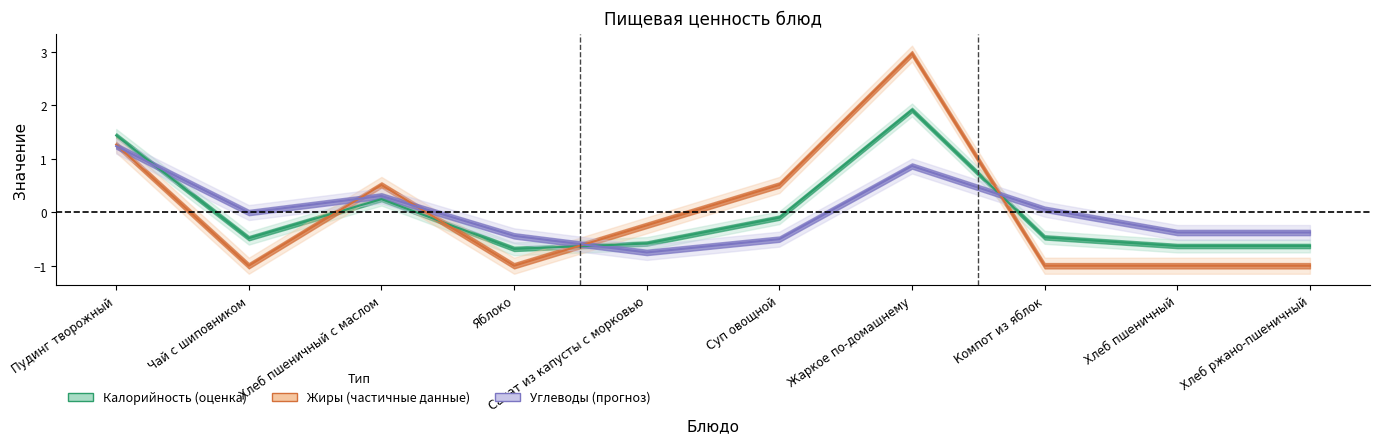

What is the total value across all series at Хлеб пшеничный?

-2.0